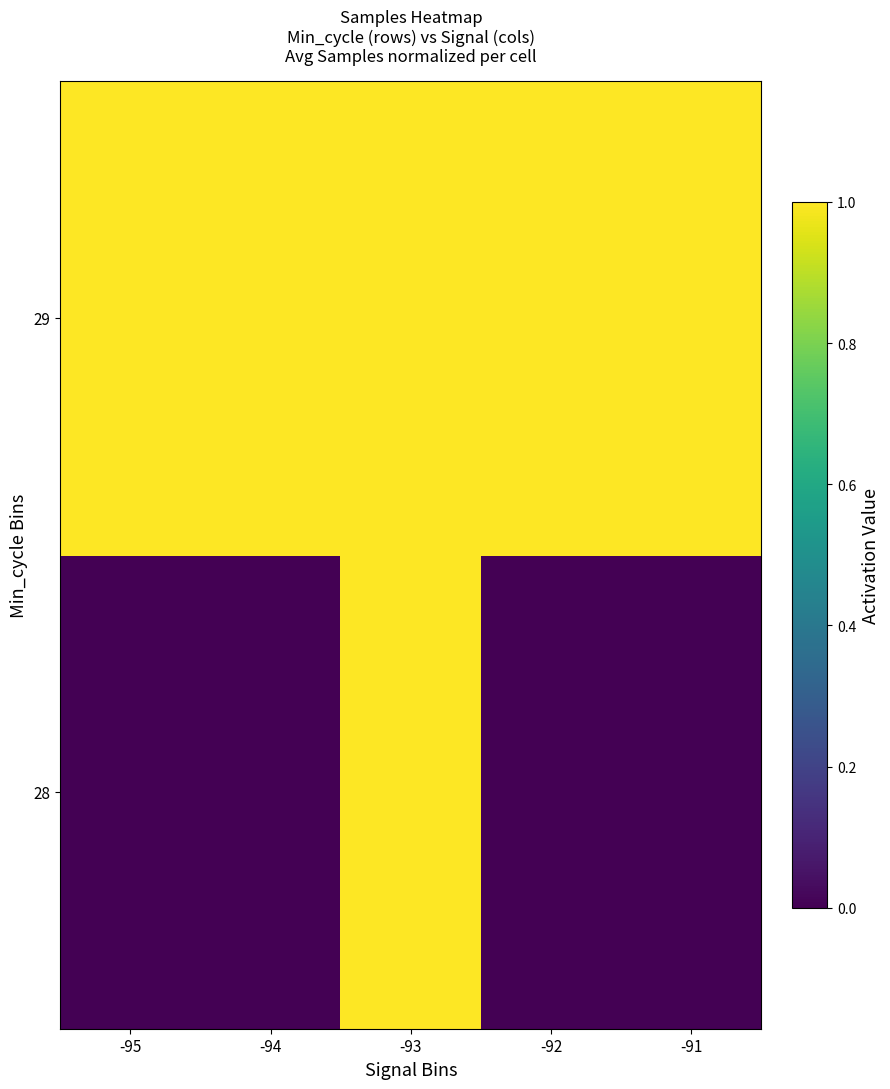

What is the spread (max minus min) of values at -94?

1.0